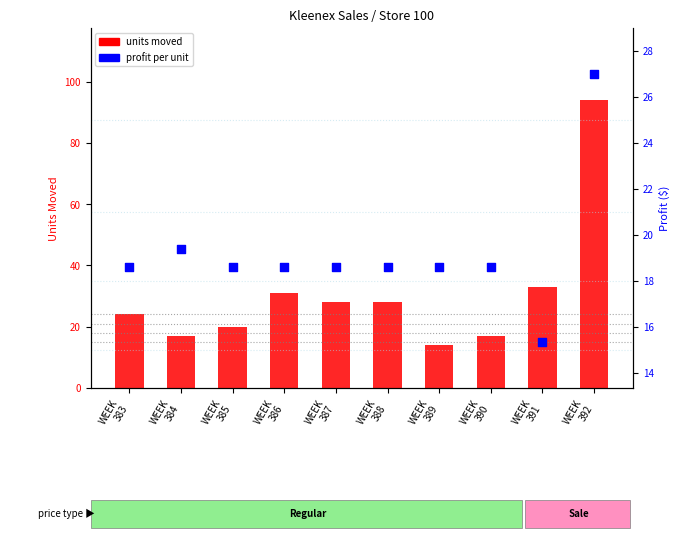

Which series contains the highest Y value?

units moved